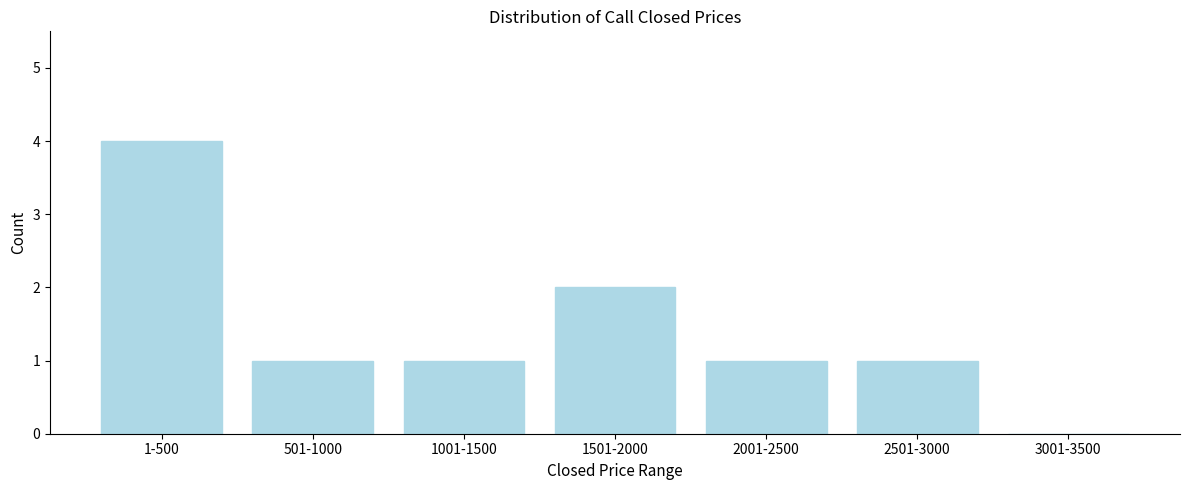

Reading right to left, list all the values displayed in this chart.

3001-3500=0	2501-3000=1	2001-2500=1	1501-2000=2	1001-1500=1	501-1000=1	1-500=4